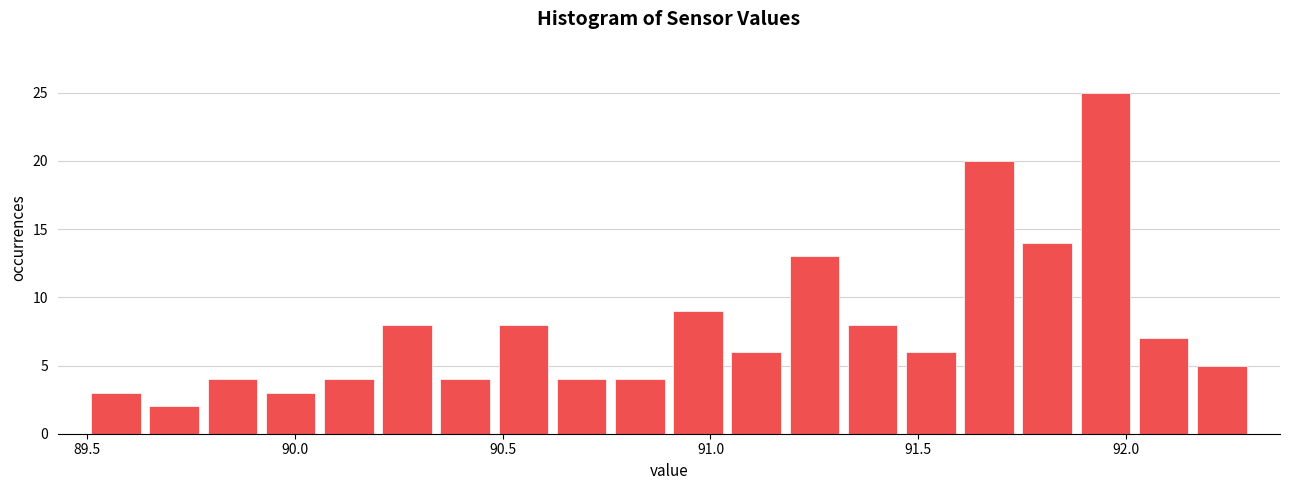

Around what value on the x-axis is the tallest bar? Give the approximate position of its centre, as read against the axis.

91.95